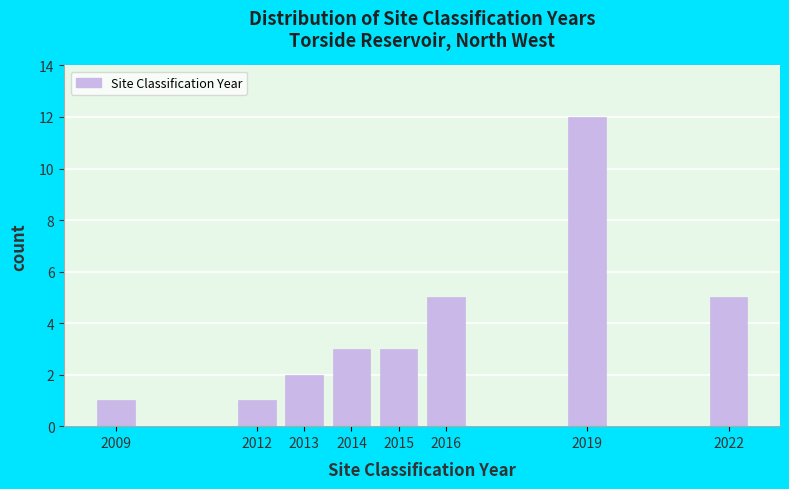

Reading right to left, extract all data points from this chart.

5	12	5	3	3	2	1	1